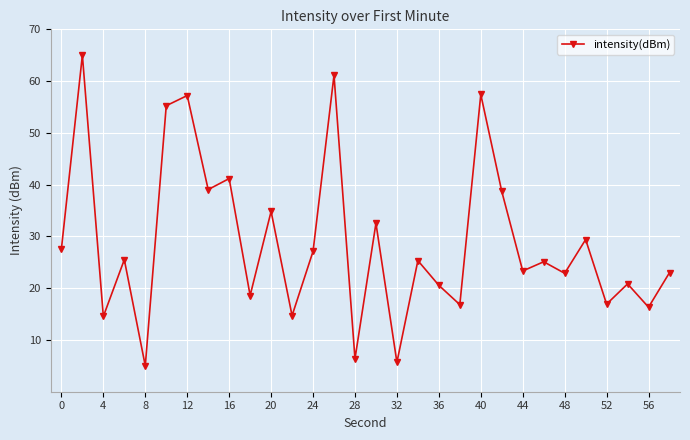

Is this an area chart (filled region under the line)?

No